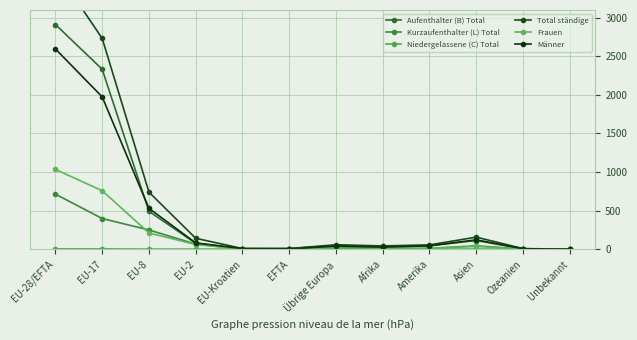

Which has a higher value, Unbekannt or Ozeanien?

Ozeanien